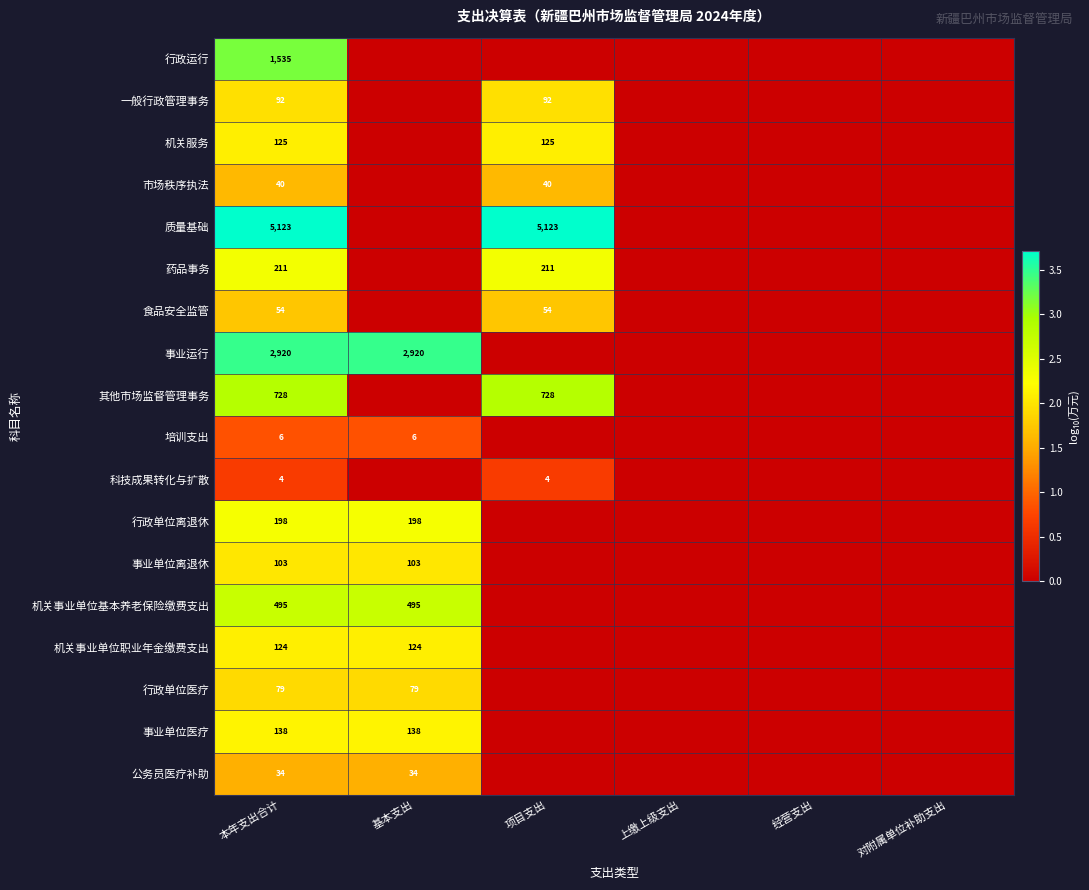

The value of 质量基础 at 本年支出合计 is 5123. True or false?

True